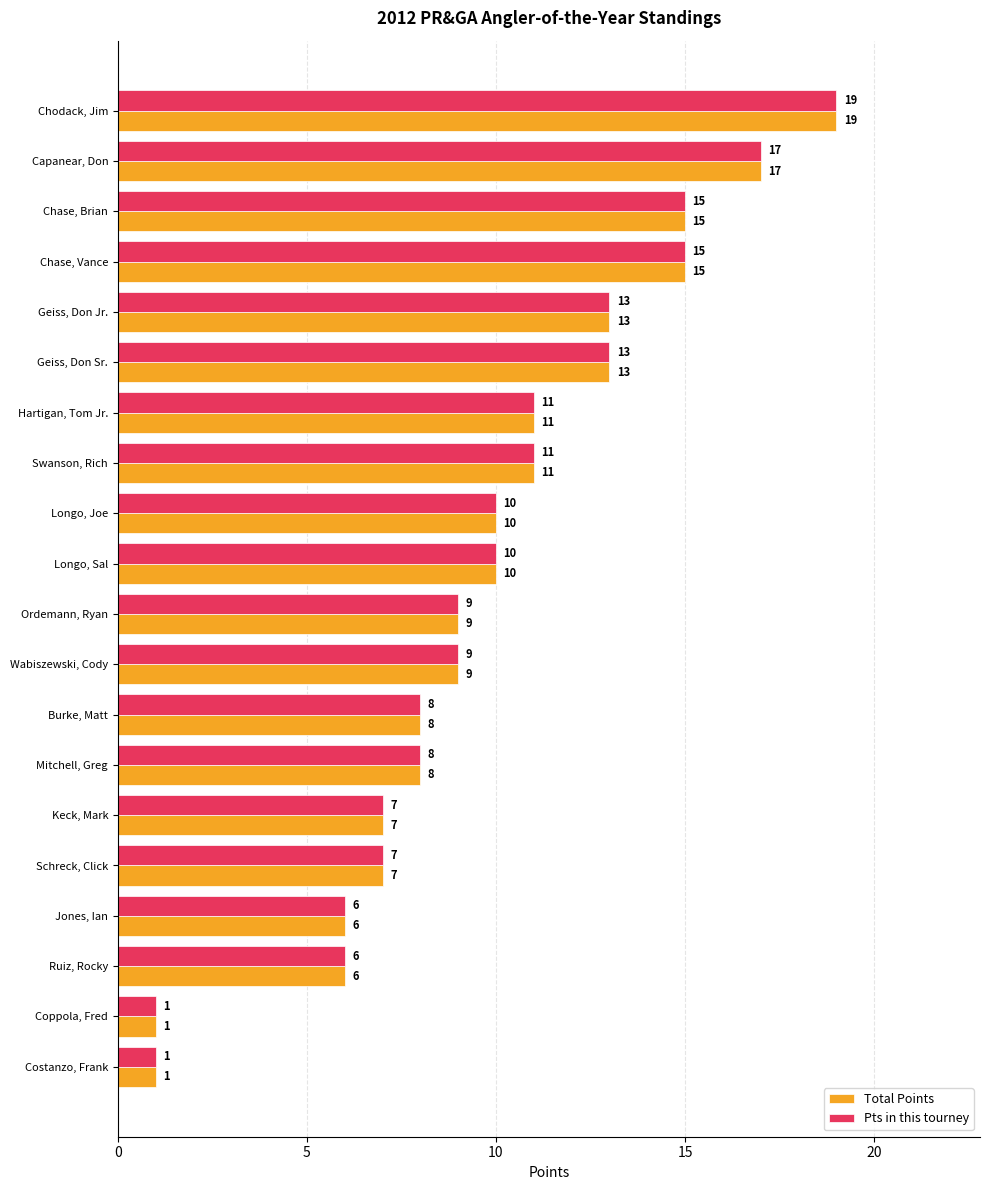

The Pts in this tourney series shows 5 at Capanear, Don. True or false?

False